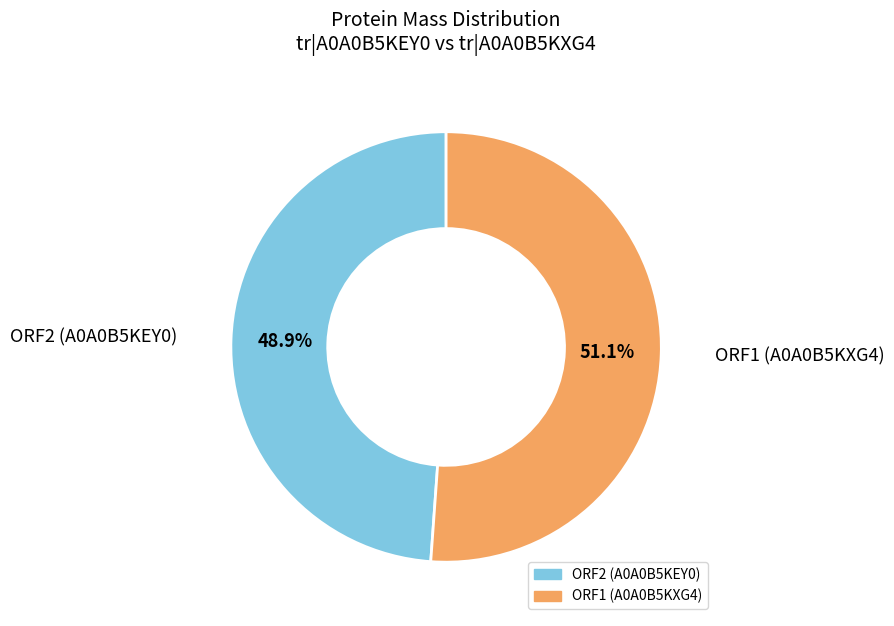

Which has a higher value, ORF2 (A0A0B5KEY0) or ORF1 (A0A0B5KXG4)?

ORF1 (A0A0B5KXG4)